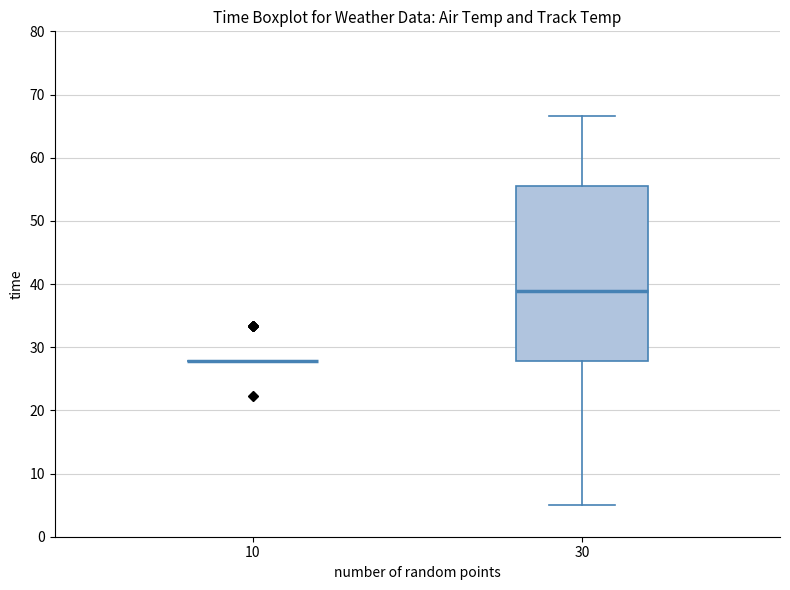

Reading left to right, read every box against the y-axis: the position of its median line, the range the box covers, and the ends of its whiskers. The values are not printed on the chart, so give them approximately, as read against the axis.

10: box collapsed to a line at 28, whiskers 28 to 28
30: median 39, box 28 to 56, whiskers 5 to 67